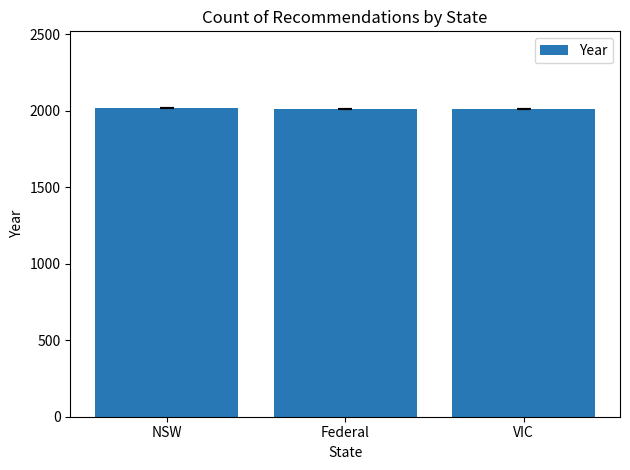

What is the label of the 2nd bar from the left?

Federal